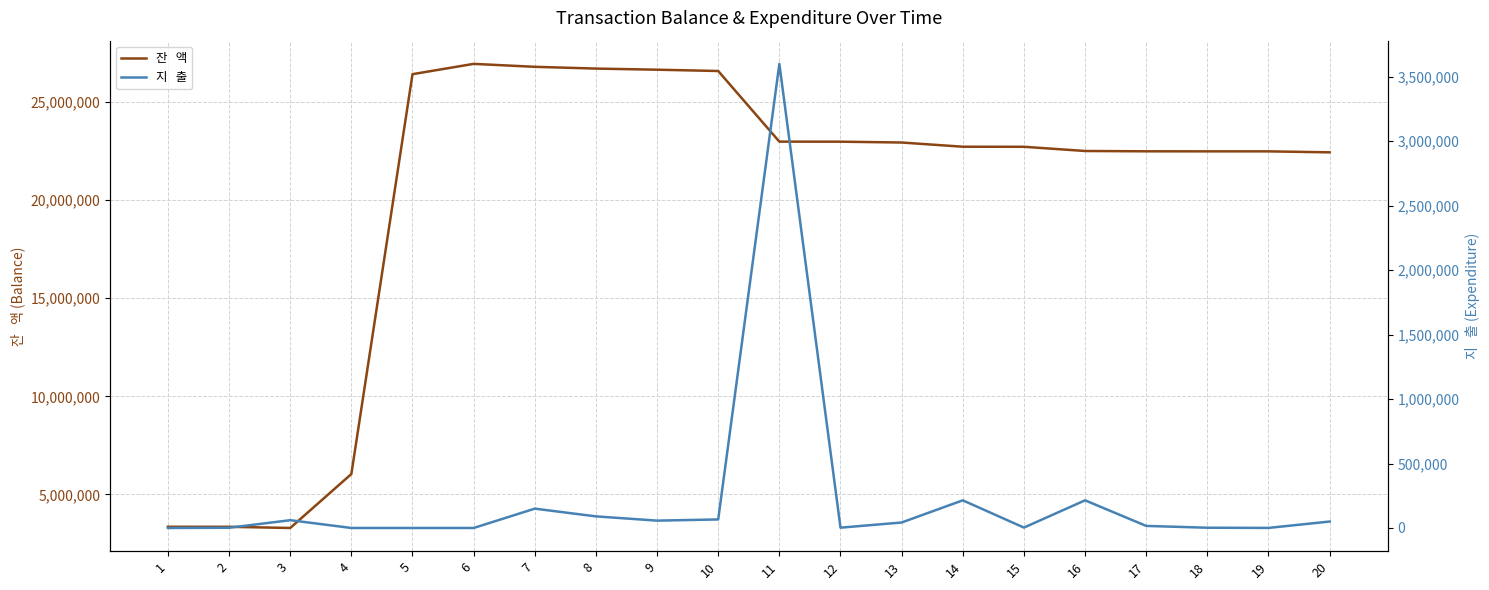

What is the spread (max minus min) of values at 18?

22484109